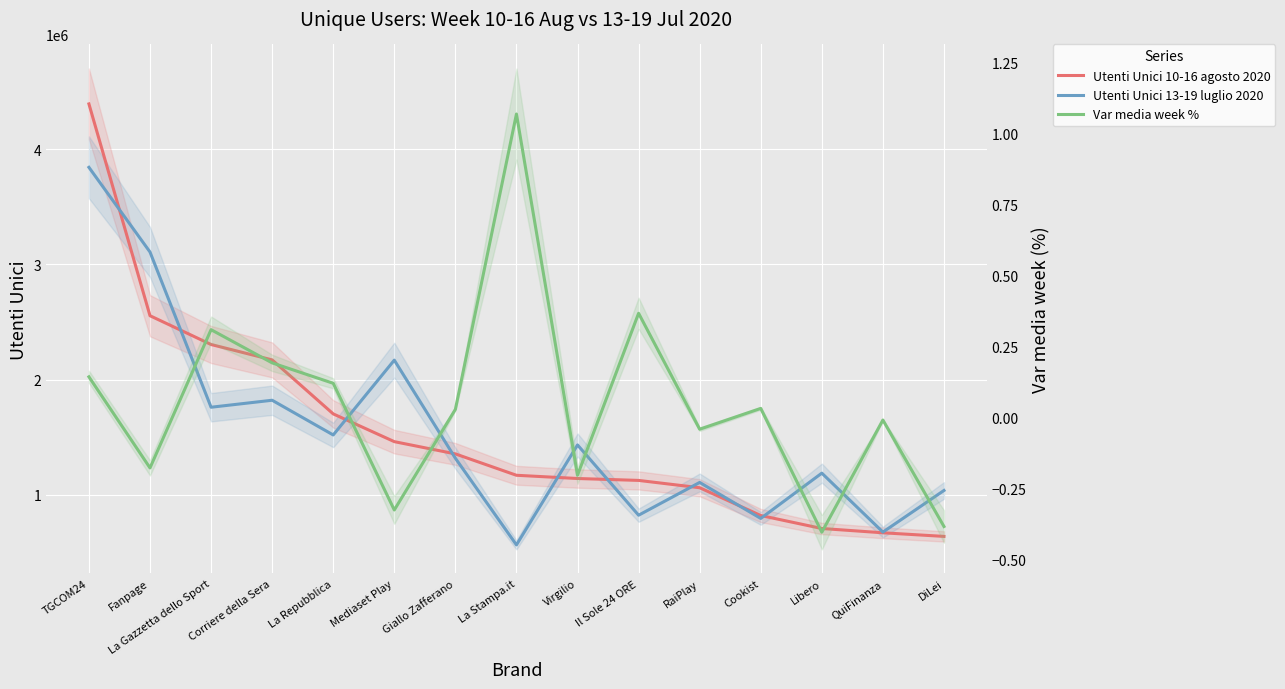

Which series has the widest spread of values?

Utenti Unici 10-16 agosto 2020